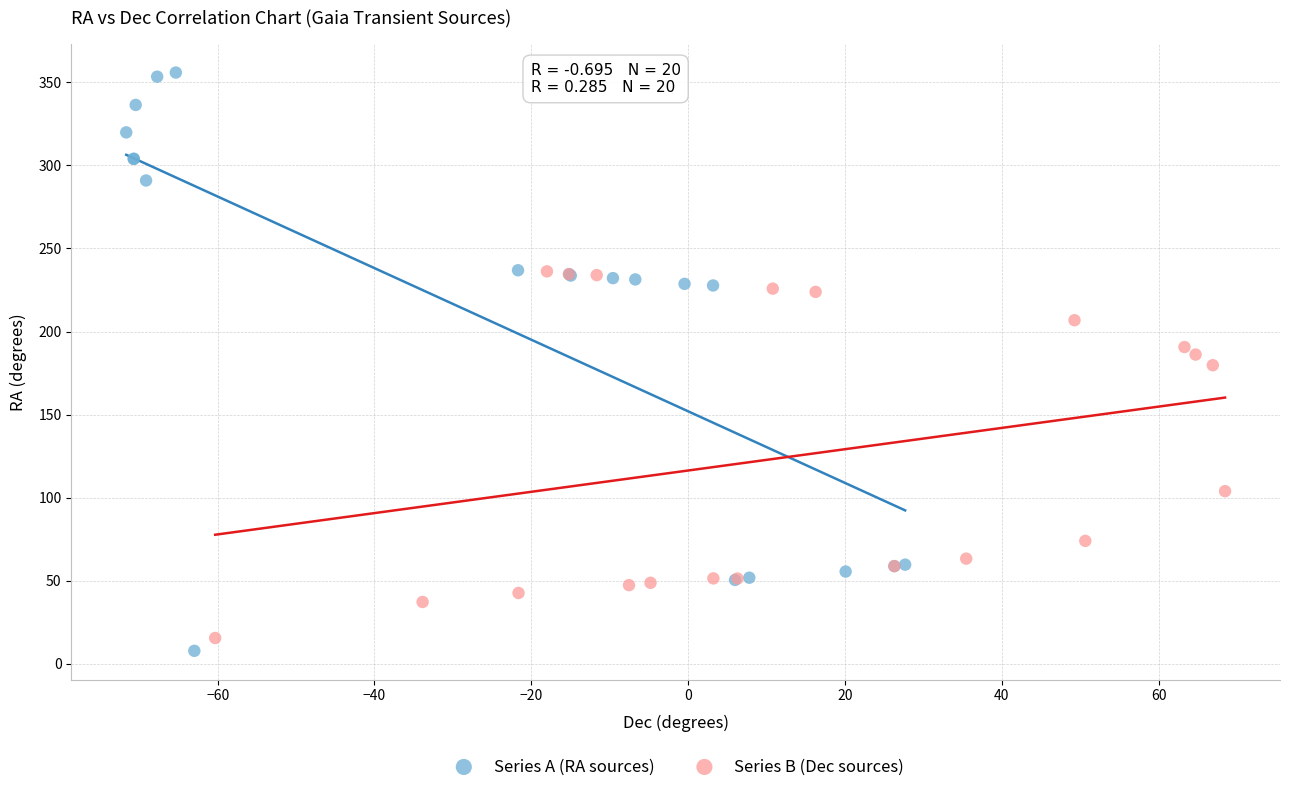

Which series has the widest spread of Y values?

Series A (RA sources)